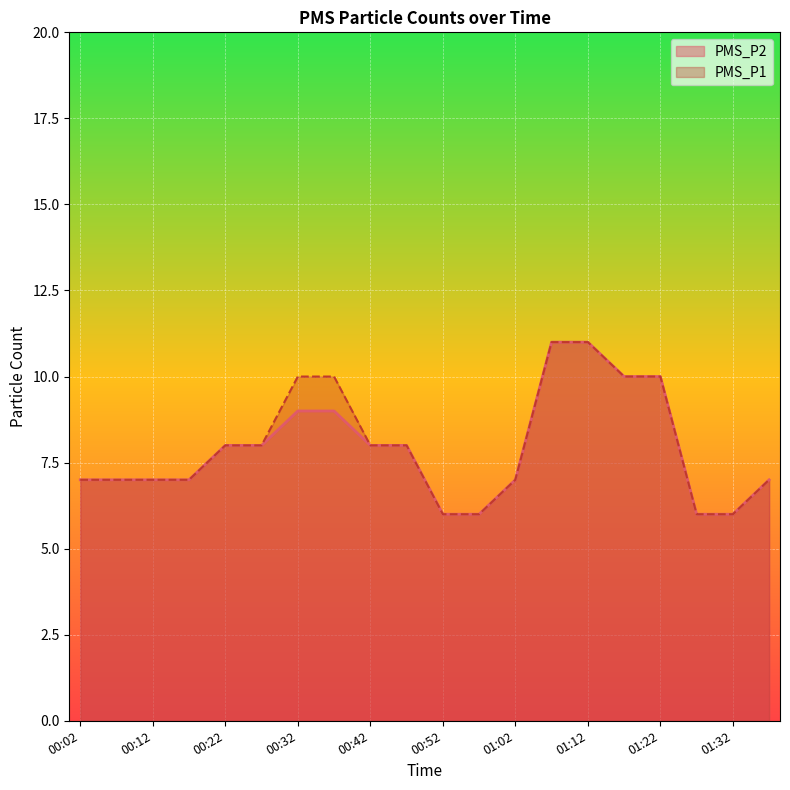

Which series changed the most between 00:32 and 01:32?

PMS_P1